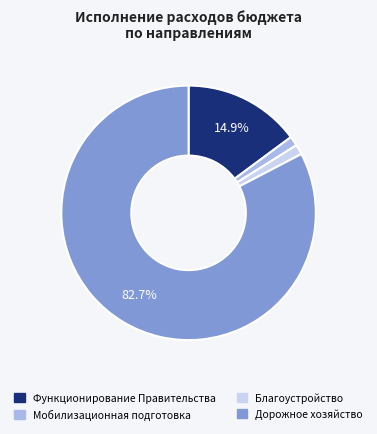

Do Мобилизационная подготовка and Функционирование Правительства together represent more than half of the pie?

No